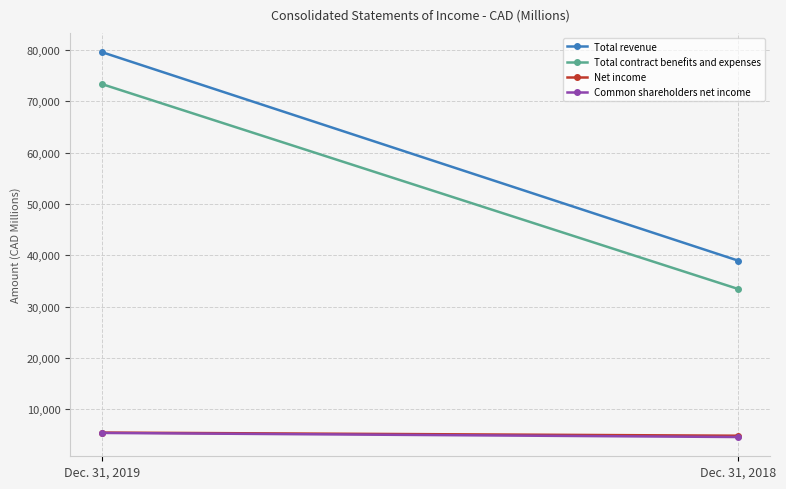

Where is Total revenue nearest to the value 59271?

Dec. 31, 2019